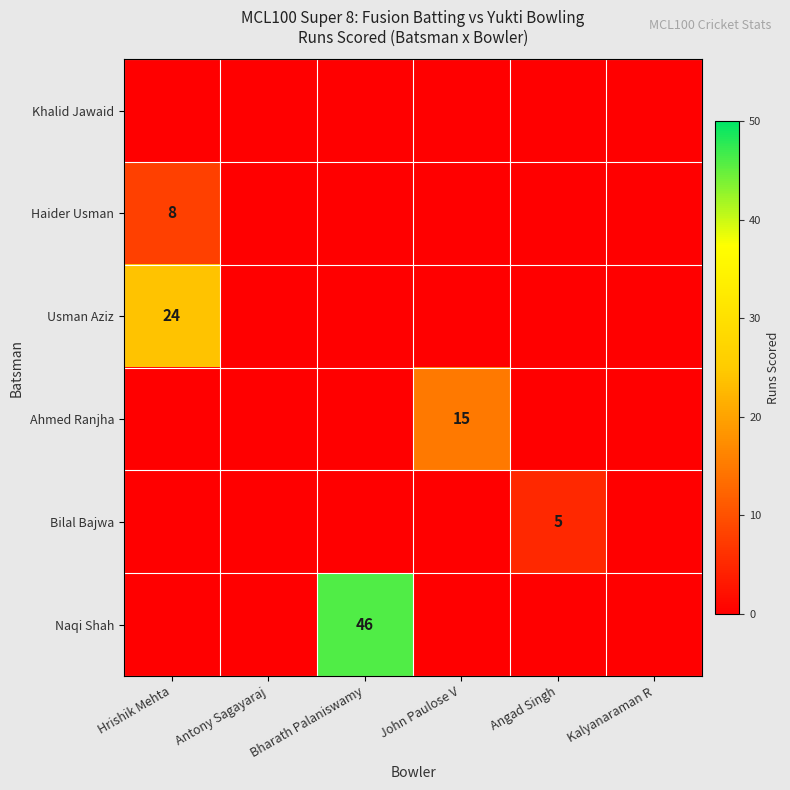

What is the highest value of the Naqi Shah series?

46